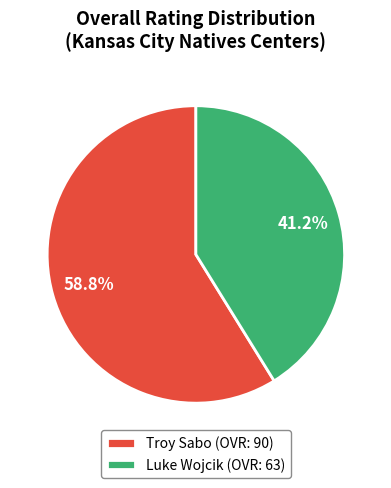

Which slice is the smallest?

Luke Wojcik